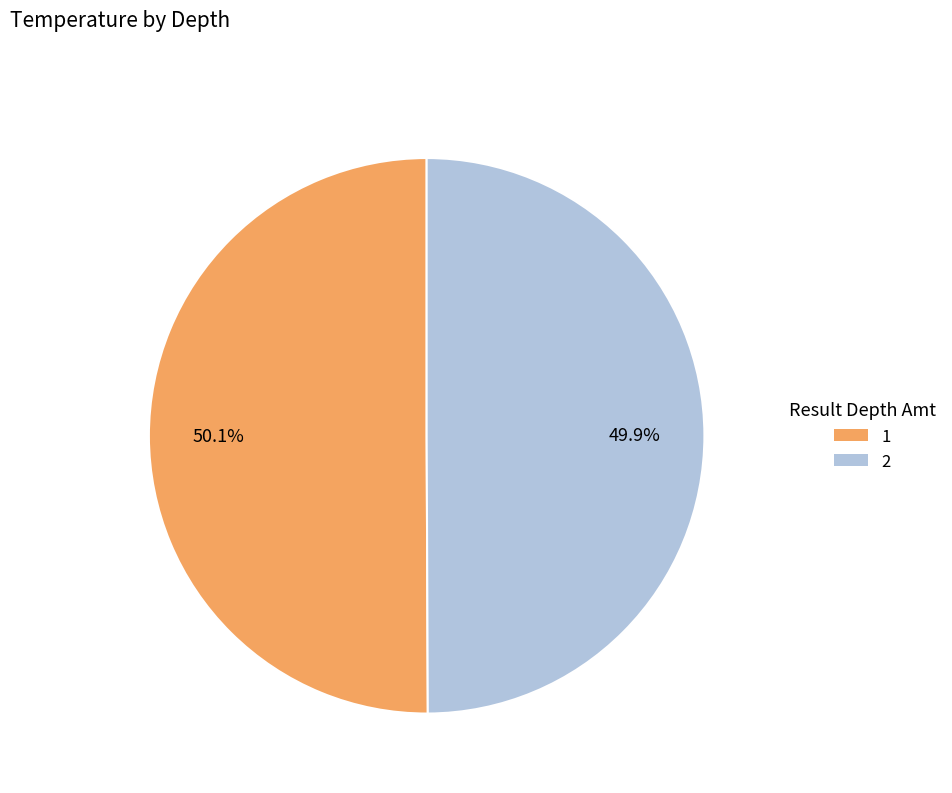

Count the number of slices in the pie.

2